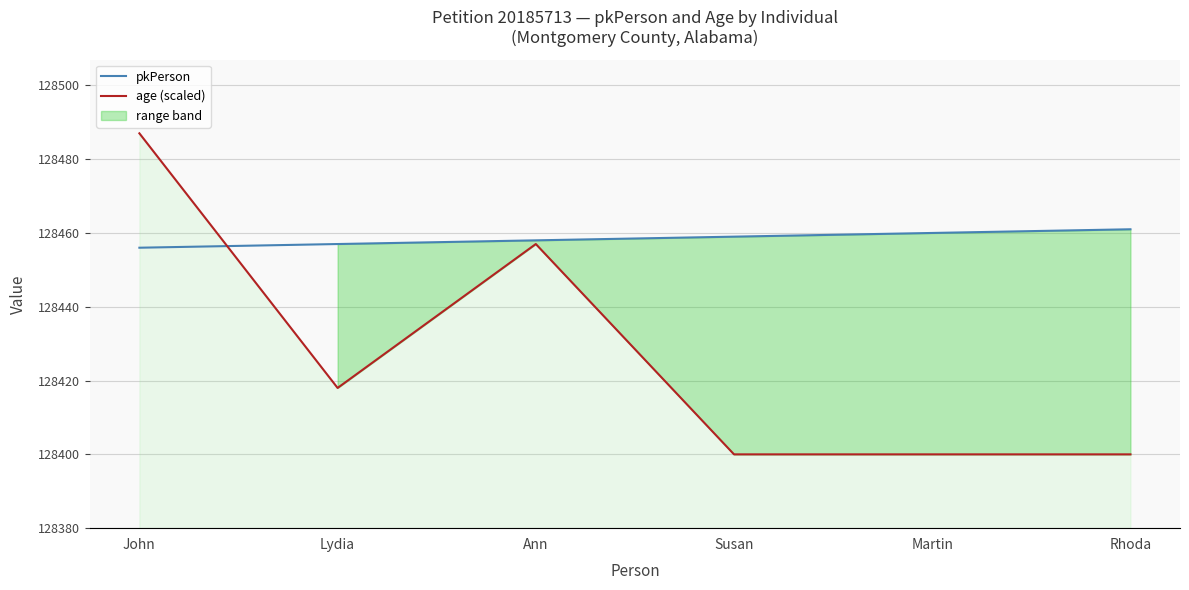

Which category has the lowest value across all series?

Susan